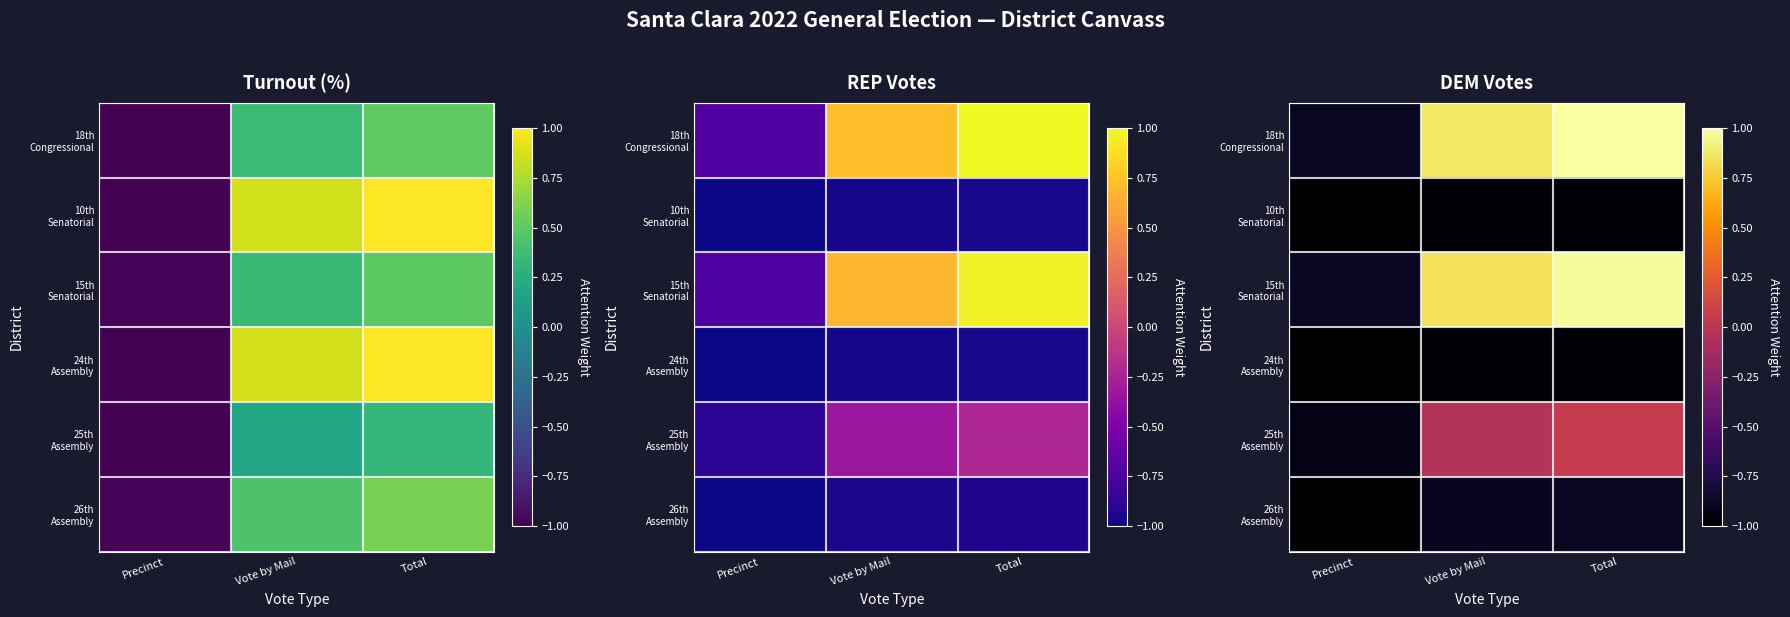

Rank the series at Total from highest to lowest value.

18th Congressional, 15th Senatorial, 25th Assembly, 26th Assembly, 24th Assembly, 10th Senatorial